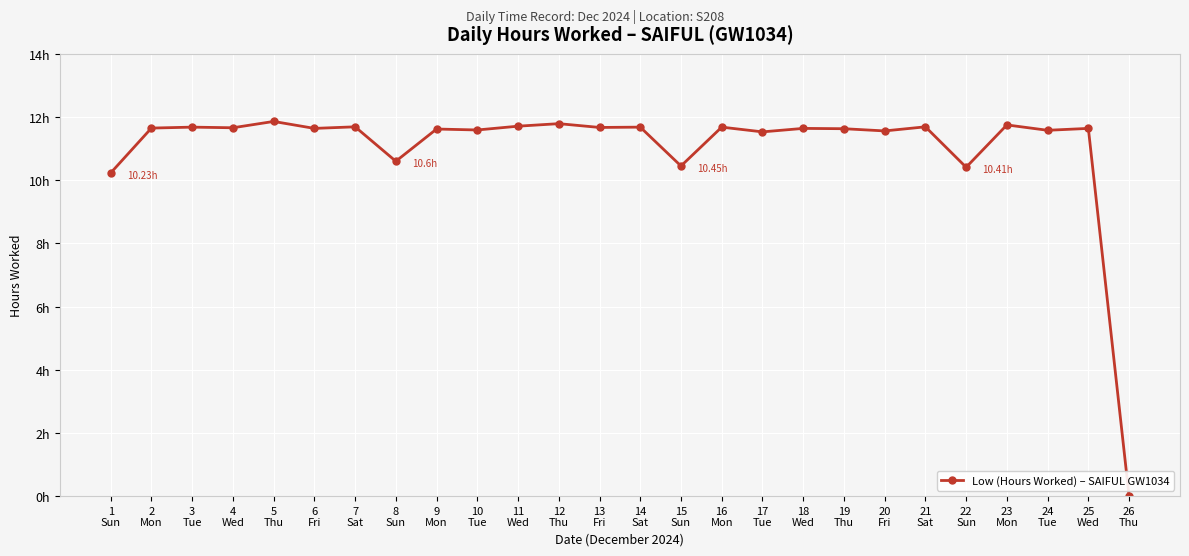

What is the difference between the second highest and minimum values?

11.8